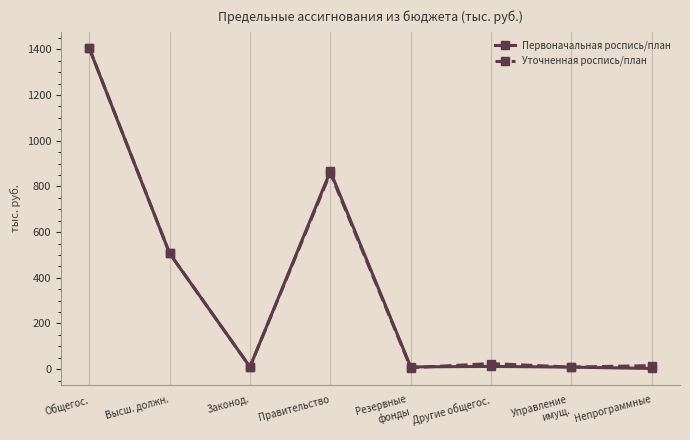

What is the approximate value of Первоначальная роспись/план at Резервные
фонды?

10.0